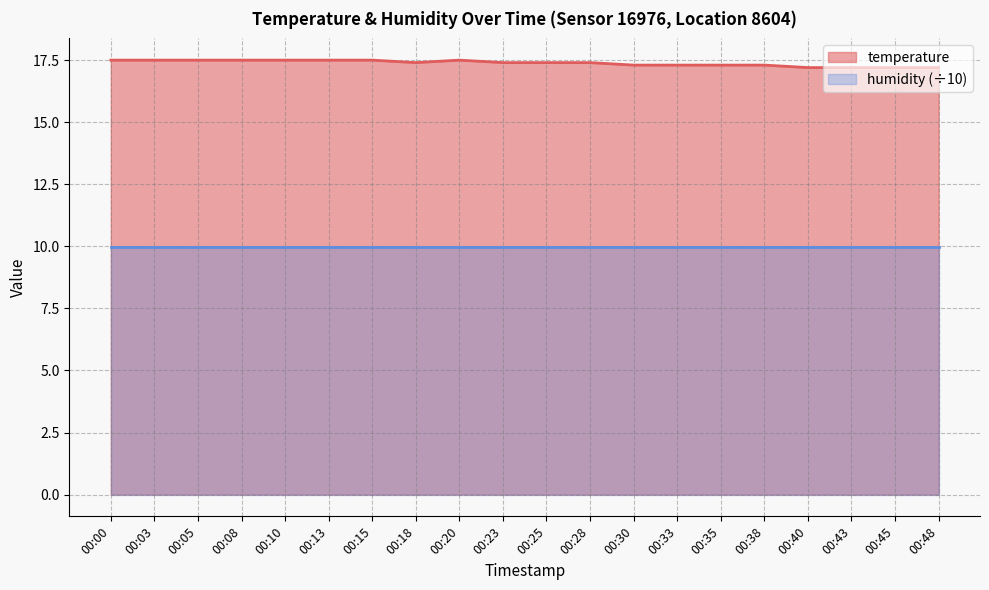

List the labels in order of value, largest first.

00:00, 00:03, 00:05, 00:08, 00:10, 00:13, 00:15, 00:20, 00:18, 00:23, 00:25, 00:28, 00:30, 00:33, 00:35, 00:38, 00:40, 00:43, 00:45, 00:48